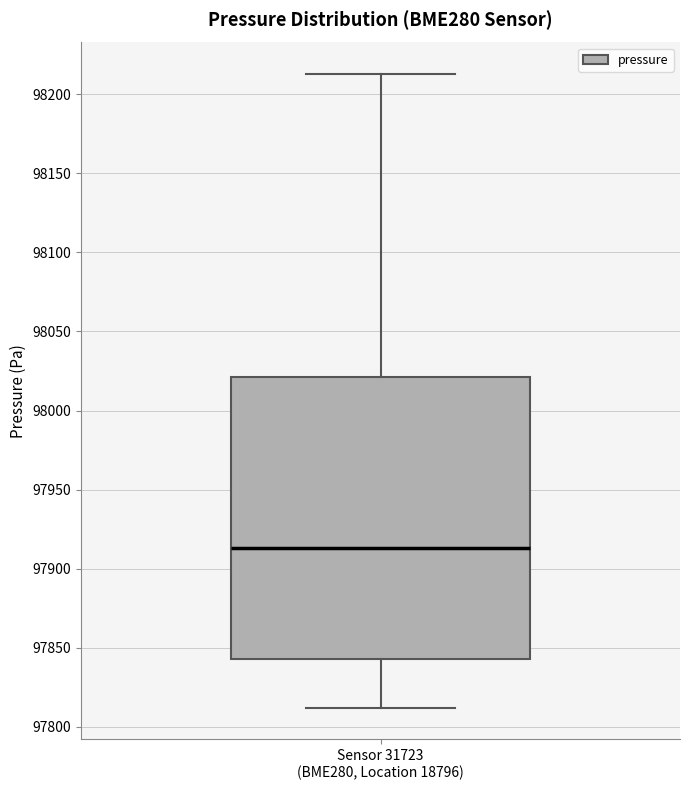

Transcribe this box plot: give where the median line is, the range the box spans, and where the two whiskers end, as read against the y-axis. The values are not printed on the chart, so give them approximately, as read against the axis.

median 97915, box 97845 to 98020, whiskers 97810 to 98215